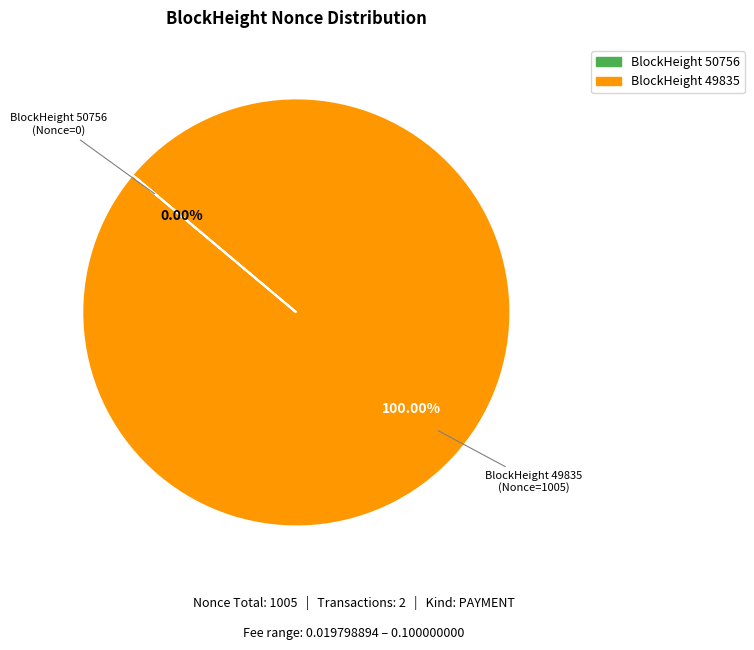

Which has a higher value, 49835 or 50756?

49835